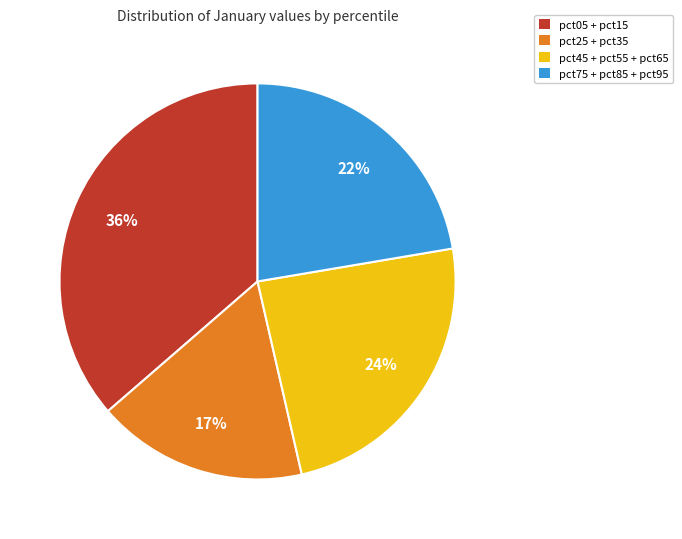

What percentage is the pct25 + pct35 slice, to the nearest percent?

17%